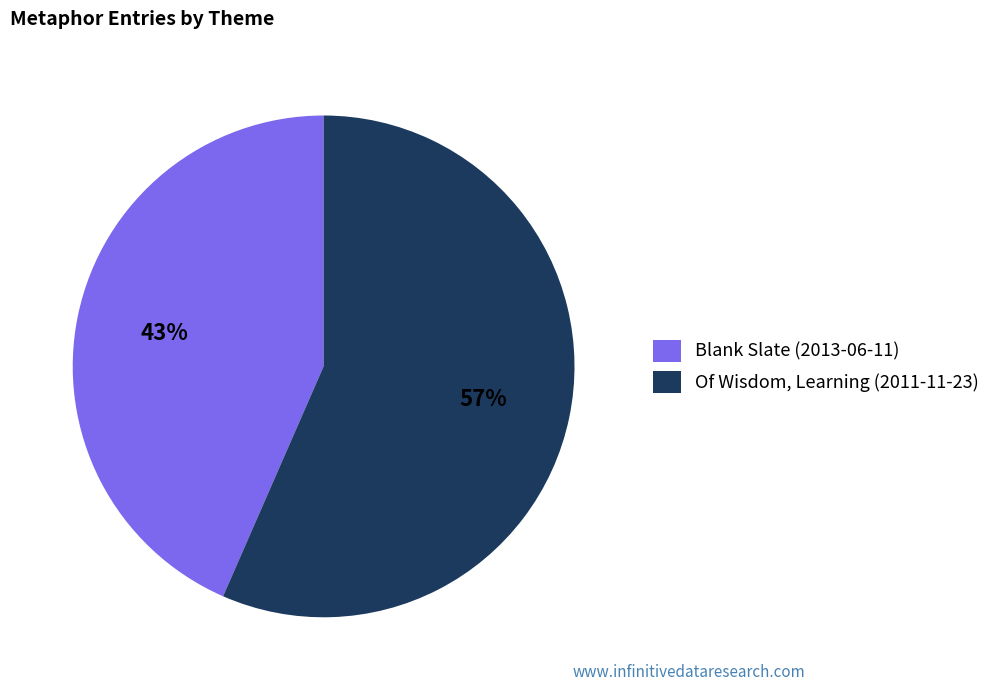

How many slices are in this pie chart?

2